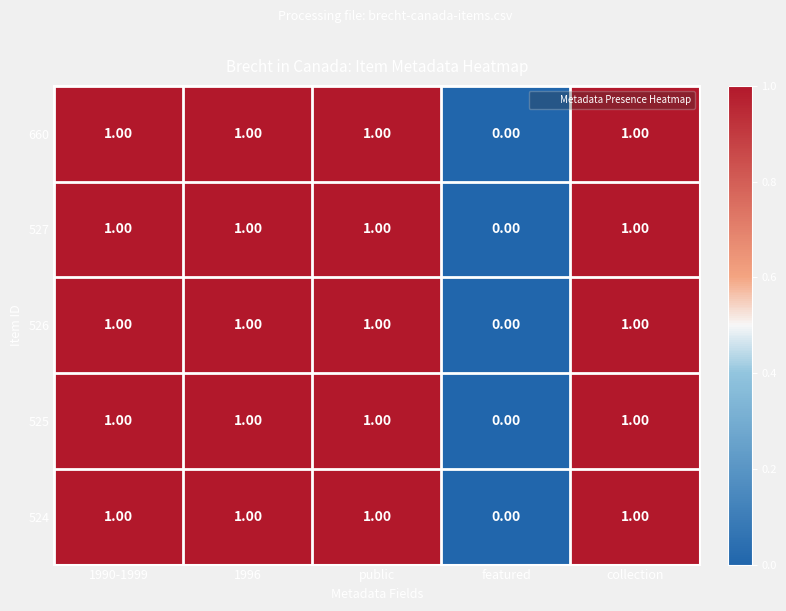

Where is 525 nearest to the value 0?

featured